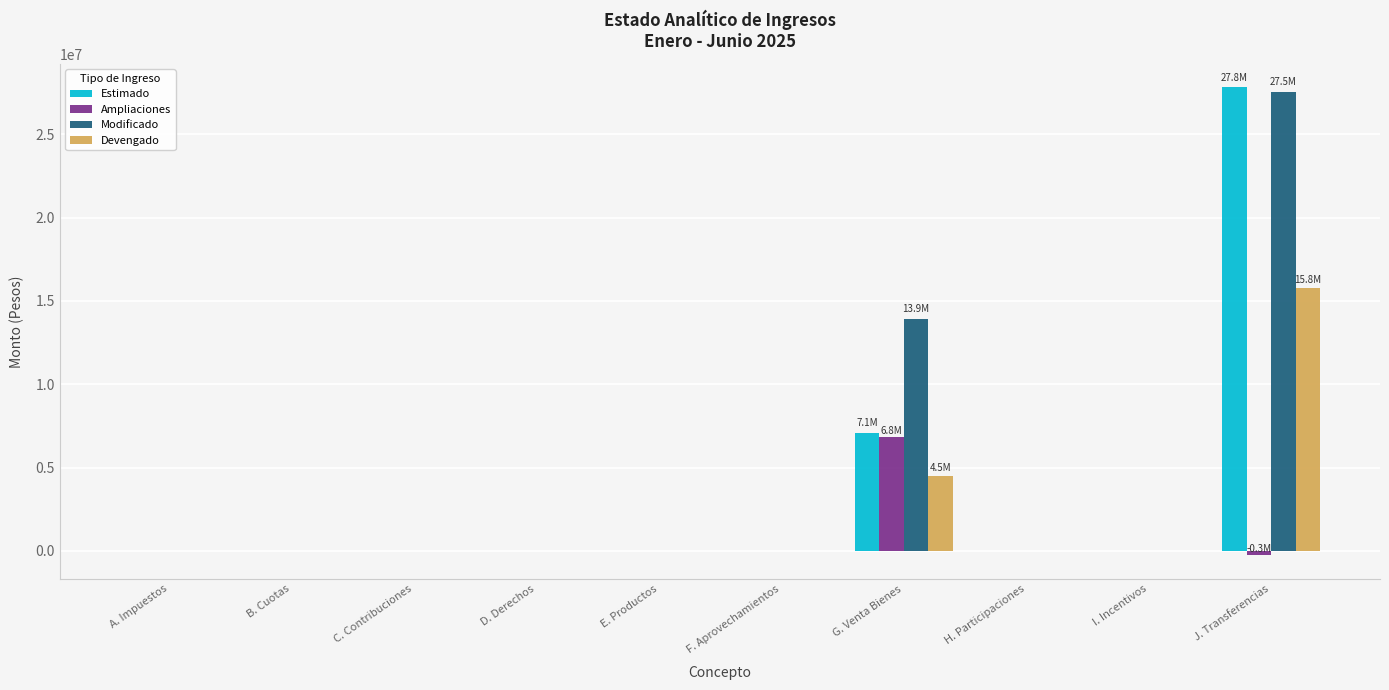

Reading left to right, what are all the values shown in this chart?

Estimado: 0.0	0.0	0.0	0.0	0.0	0.0	7097520.0	0.0	0.0	27822303.0
Ampliaciones: 0.0	0.0	0.0	0.0	0.0	0.0	6833427.5	0.0	0.0	-278312.7
Modificado: 0.0	0.0	0.0	0.0	0.0	0.0	13930947.5	0.0	0.0	27543990.3
Devengado: 0.0	0.0	0.0	0.0	0.0	0.0	4509250.0	0.0	0.0	15802897.7